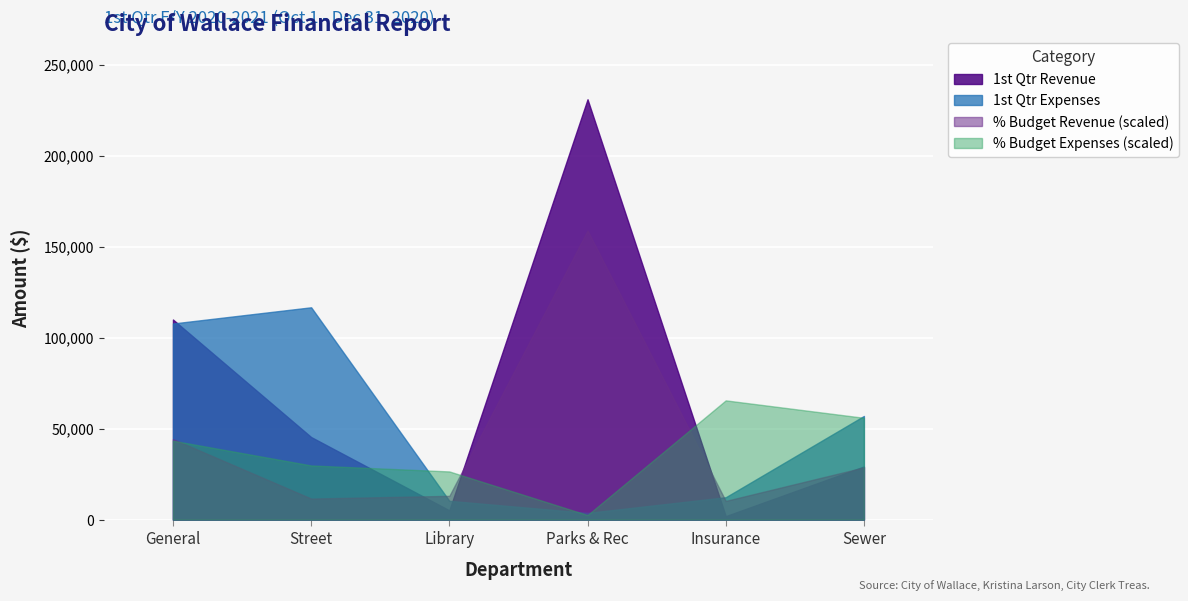

How many values in the 1st Qtr Expenses series exceed 56970?

2